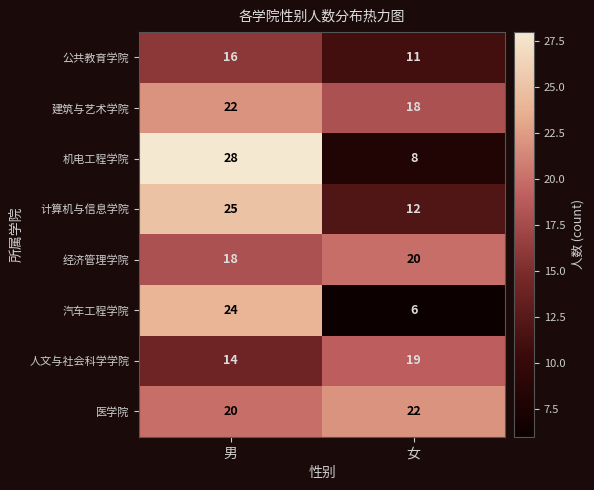

Reading left to right, extract all data points from this chart.

公共教育学院: 16	11
建筑与艺术学院: 22	18
机电工程学院: 28	8
计算机与信息学院: 25	12
经济管理学院: 18	20
汽车工程学院: 24	6
人文与社会科学学院: 14	19
医学院: 20	22